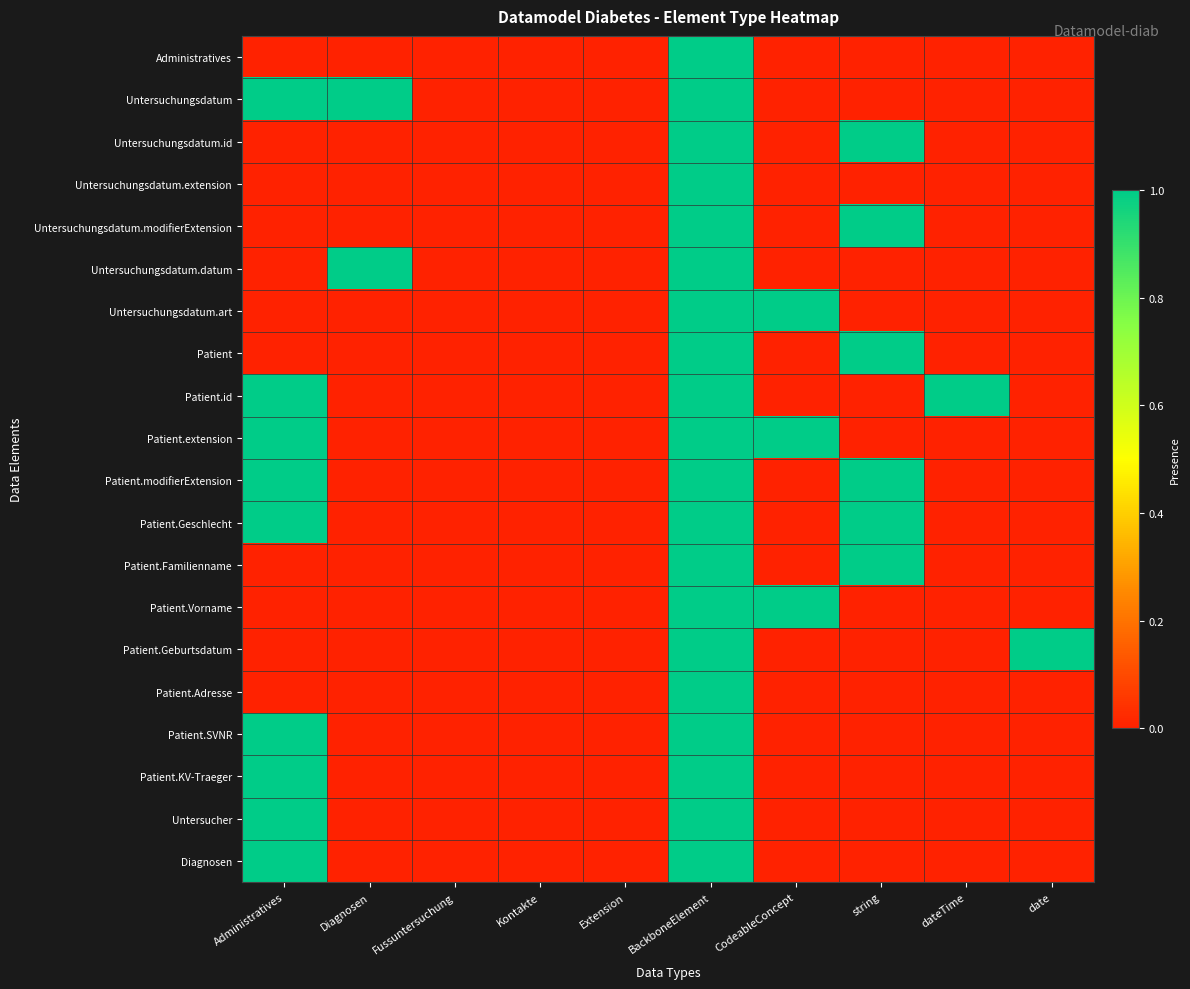

Reading left to right, extract all data points from this chart.

Administratives: Administratives=0	Diagnosen=0	Fussuntersuchung=0	Kontakte=0	Extension=0	BackboneElement=1	CodeableConcept=0	string=0	dateTime=0	date=0
Untersuchungsdatum: Administratives=1	Diagnosen=1	Fussuntersuchung=0	Kontakte=0	Extension=0	BackboneElement=1	CodeableConcept=0	string=0	dateTime=0	date=0
Untersuchungsdatum.id: Administratives=0	Diagnosen=0	Fussuntersuchung=0	Kontakte=0	Extension=0	BackboneElement=1	CodeableConcept=0	string=1	dateTime=0	date=0
Untersuchungsdatum.extension: Administratives=0	Diagnosen=0	Fussuntersuchung=0	Kontakte=0	Extension=0	BackboneElement=1	CodeableConcept=0	string=0	dateTime=0	date=0
Untersuchungsdatum.modifierExtension: Administratives=0	Diagnosen=0	Fussuntersuchung=0	Kontakte=0	Extension=0	BackboneElement=1	CodeableConcept=0	string=1	dateTime=0	date=0
Untersuchungsdatum.datum: Administratives=0	Diagnosen=1	Fussuntersuchung=0	Kontakte=0	Extension=0	BackboneElement=1	CodeableConcept=0	string=0	dateTime=0	date=0
Untersuchungsdatum.art: Administratives=0	Diagnosen=0	Fussuntersuchung=0	Kontakte=0	Extension=0	BackboneElement=1	CodeableConcept=1	string=0	dateTime=0	date=0
Patient: Administratives=0	Diagnosen=0	Fussuntersuchung=0	Kontakte=0	Extension=0	BackboneElement=1	CodeableConcept=0	string=1	dateTime=0	date=0
Patient.id: Administratives=1	Diagnosen=0	Fussuntersuchung=0	Kontakte=0	Extension=0	BackboneElement=1	CodeableConcept=0	string=0	dateTime=1	date=0
Patient.extension: Administratives=1	Diagnosen=0	Fussuntersuchung=0	Kontakte=0	Extension=0	BackboneElement=1	CodeableConcept=1	string=0	dateTime=0	date=0
Patient.modifierExtension: Administratives=1	Diagnosen=0	Fussuntersuchung=0	Kontakte=0	Extension=0	BackboneElement=1	CodeableConcept=0	string=1	dateTime=0	date=0
Patient.Geschlecht: Administratives=1	Diagnosen=0	Fussuntersuchung=0	Kontakte=0	Extension=0	BackboneElement=1	CodeableConcept=0	string=1	dateTime=0	date=0
Patient.Familienname: Administratives=0	Diagnosen=0	Fussuntersuchung=0	Kontakte=0	Extension=0	BackboneElement=1	CodeableConcept=0	string=1	dateTime=0	date=0
Patient.Vorname: Administratives=0	Diagnosen=0	Fussuntersuchung=0	Kontakte=0	Extension=0	BackboneElement=1	CodeableConcept=1	string=0	dateTime=0	date=0
Patient.Geburtsdatum: Administratives=0	Diagnosen=0	Fussuntersuchung=0	Kontakte=0	Extension=0	BackboneElement=1	CodeableConcept=0	string=0	dateTime=0	date=1
Patient.Adresse: Administratives=0	Diagnosen=0	Fussuntersuchung=0	Kontakte=0	Extension=0	BackboneElement=1	CodeableConcept=0	string=0	dateTime=0	date=0
Patient.SVNR: Administratives=1	Diagnosen=0	Fussuntersuchung=0	Kontakte=0	Extension=0	BackboneElement=1	CodeableConcept=0	string=0	dateTime=0	date=0
Patient.KV-Traeger: Administratives=1	Diagnosen=0	Fussuntersuchung=0	Kontakte=0	Extension=0	BackboneElement=1	CodeableConcept=0	string=0	dateTime=0	date=0
Untersucher: Administratives=1	Diagnosen=0	Fussuntersuchung=0	Kontakte=0	Extension=0	BackboneElement=1	CodeableConcept=0	string=0	dateTime=0	date=0
Diagnosen: Administratives=1	Diagnosen=0	Fussuntersuchung=0	Kontakte=0	Extension=0	BackboneElement=1	CodeableConcept=0	string=0	dateTime=0	date=0